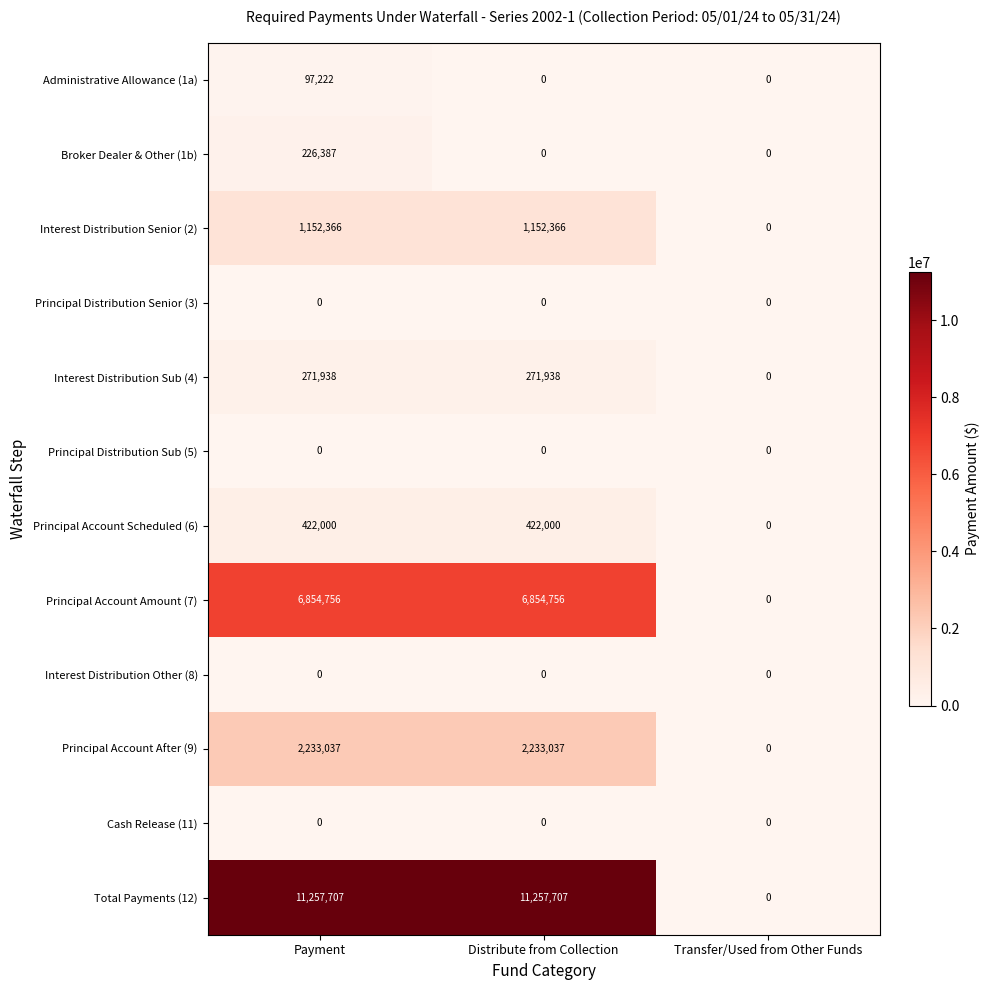

The value of Principal Account Amount (7) at Payment is 3035662. True or false?

False